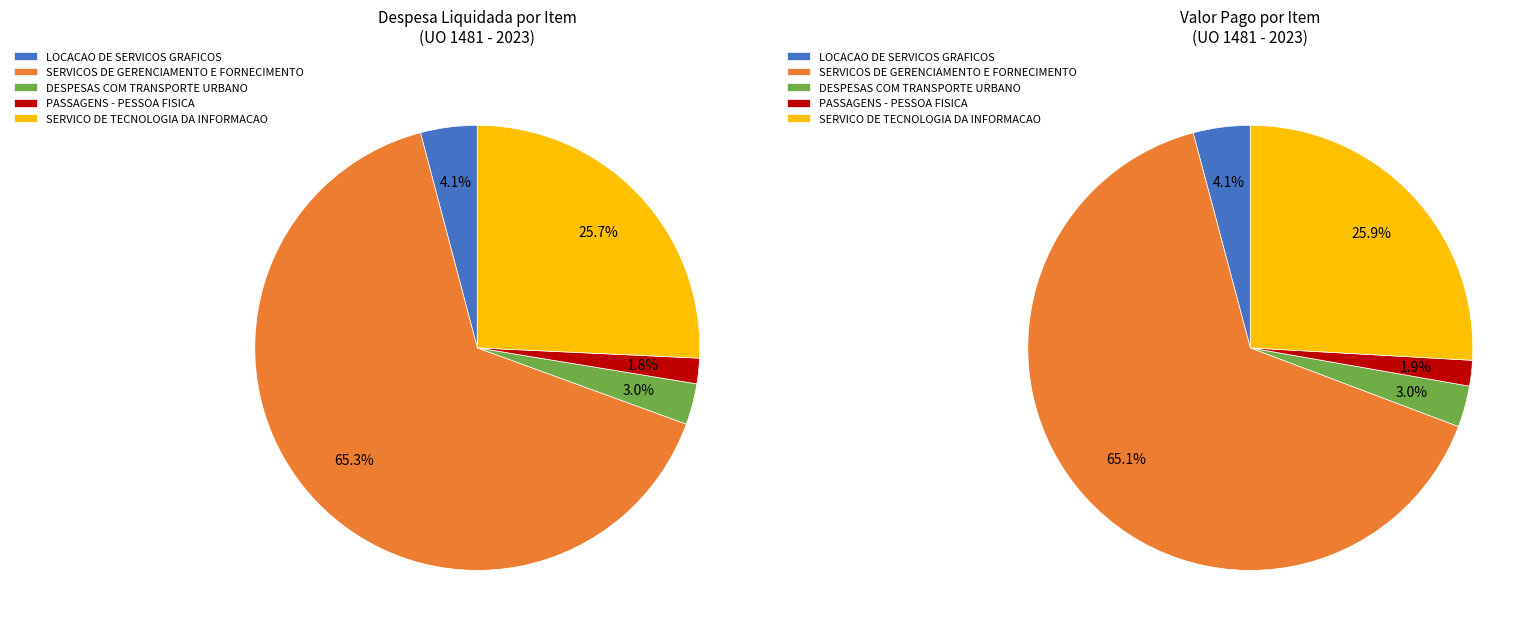

True or false: DESPESAS COM TRANSPORTE URBANO accounts for 3% of the total.

True